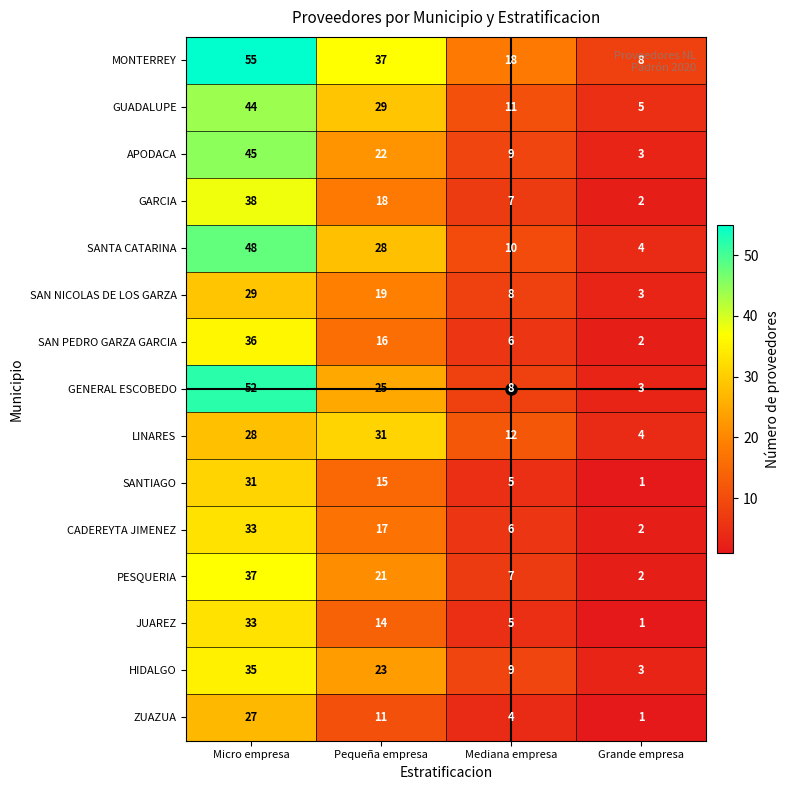

Which series has the largest total across all categories?

MONTERREY